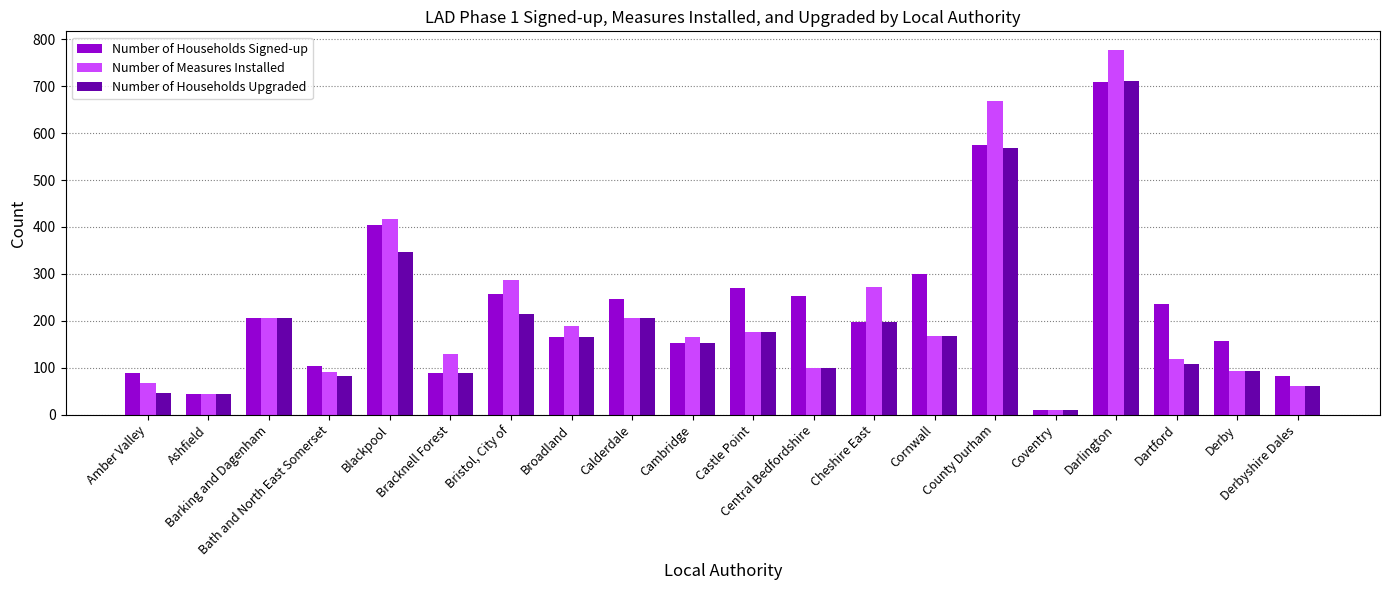

Count the number of data series in this chart.

3